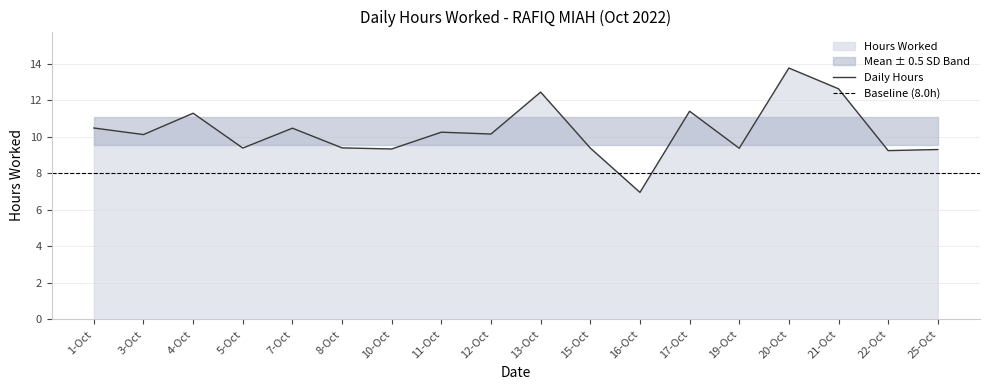

What is the ratio of the value at 7-Oct to the value at 21-Oct?

0.8